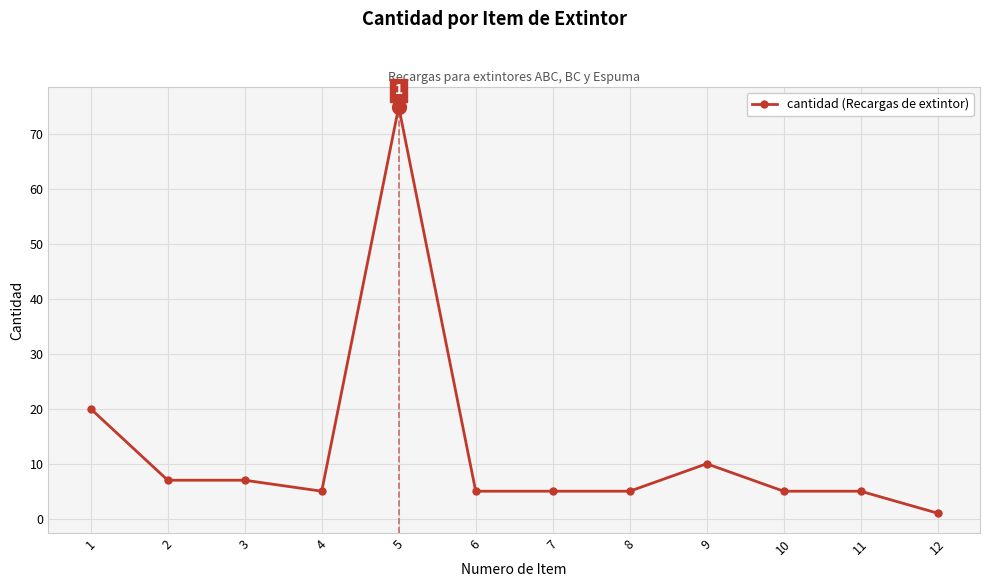

True or false: there are more than 0 points higher than both neighbors.

True